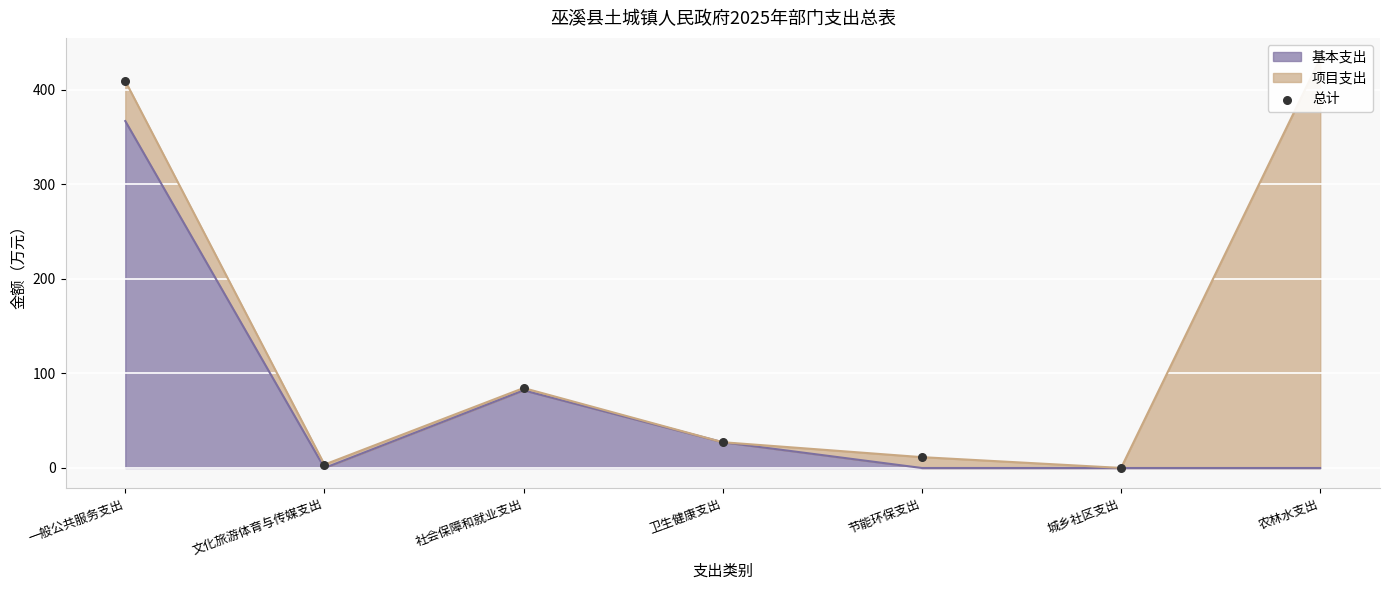

Between 文化旅游体育与传媒支出 and 社会保障和就业支出, which is larger?

社会保障和就业支出